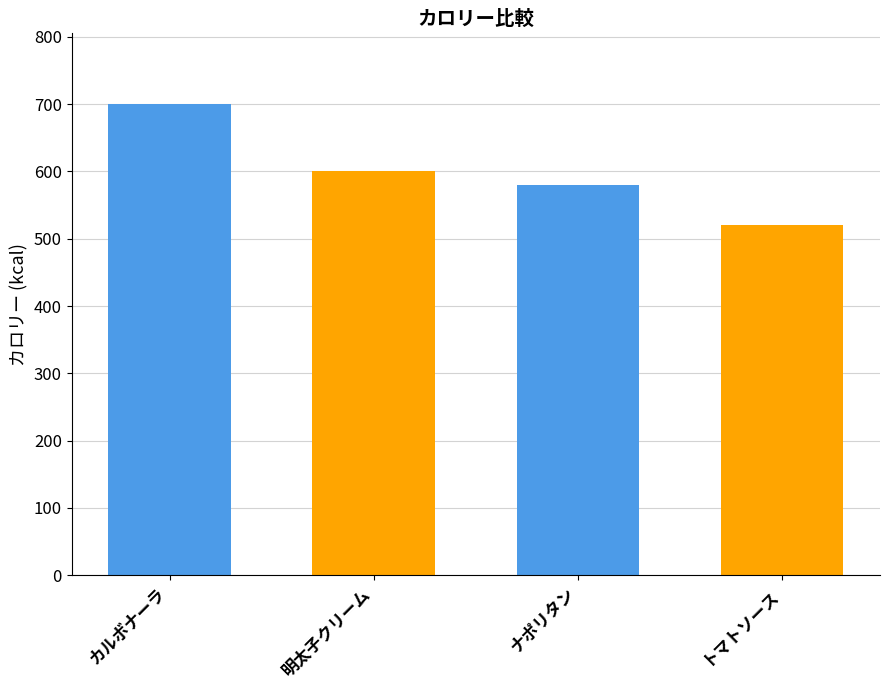

Which label corresponds to the largest value in the chart?

カルボナーラ